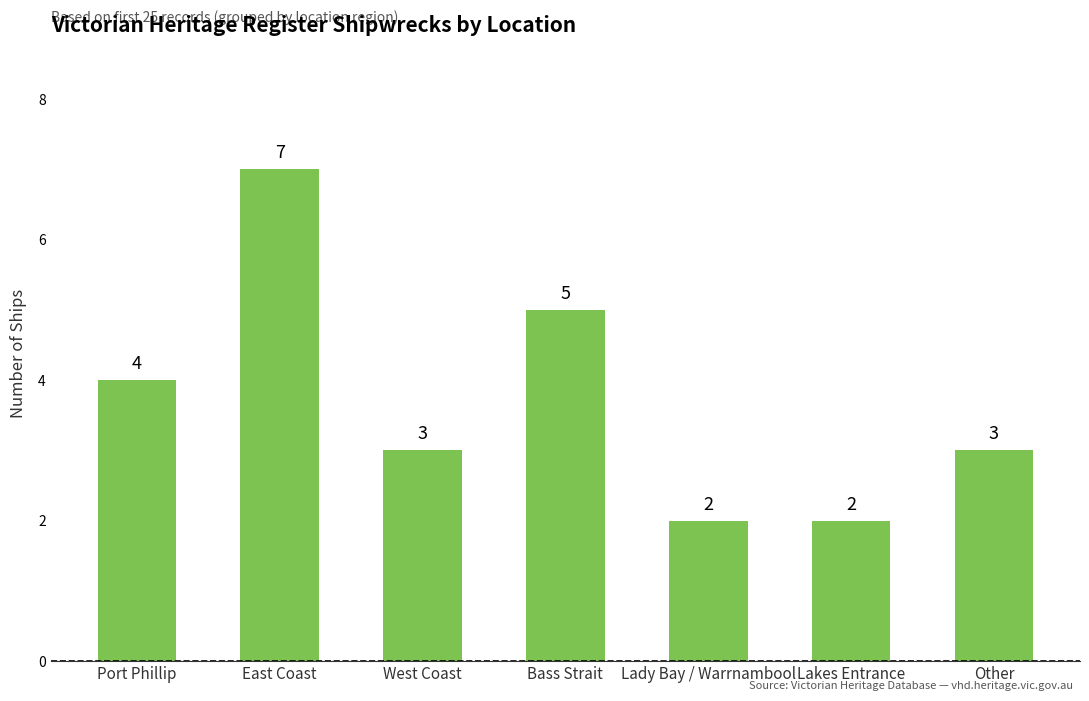

What is the smallest value displayed?

2